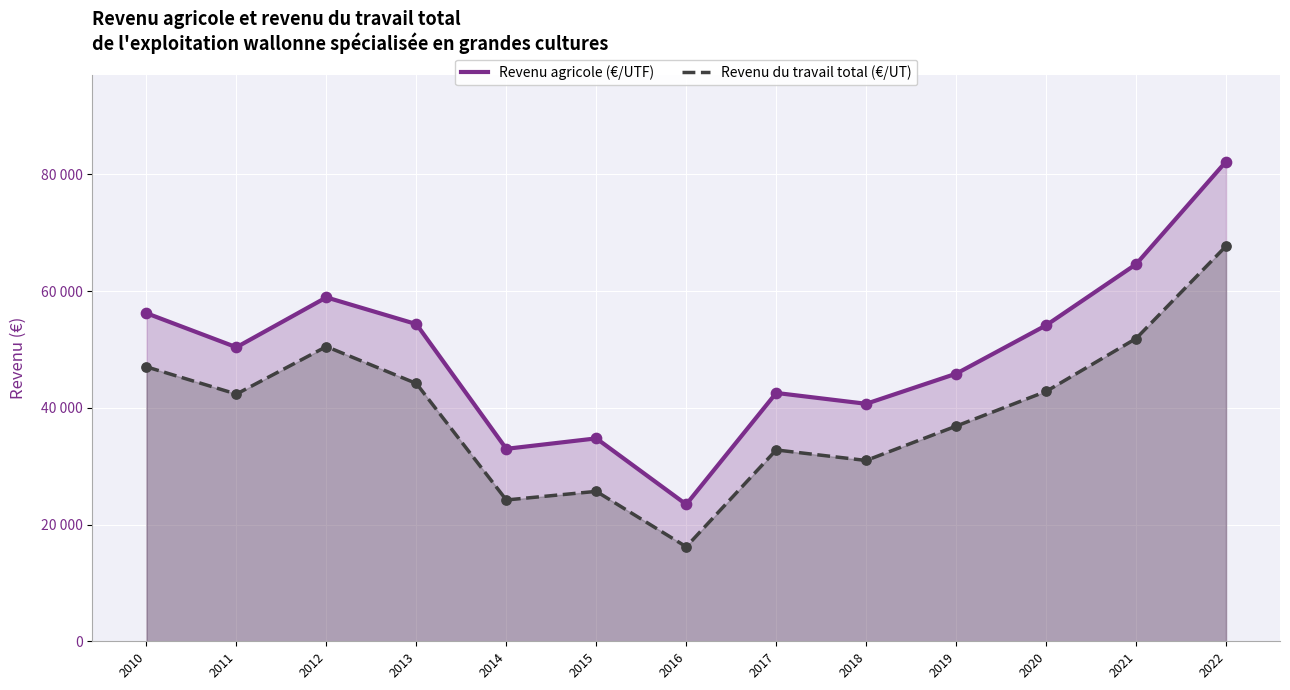

What is the total value across all series at 2021?

116504.0